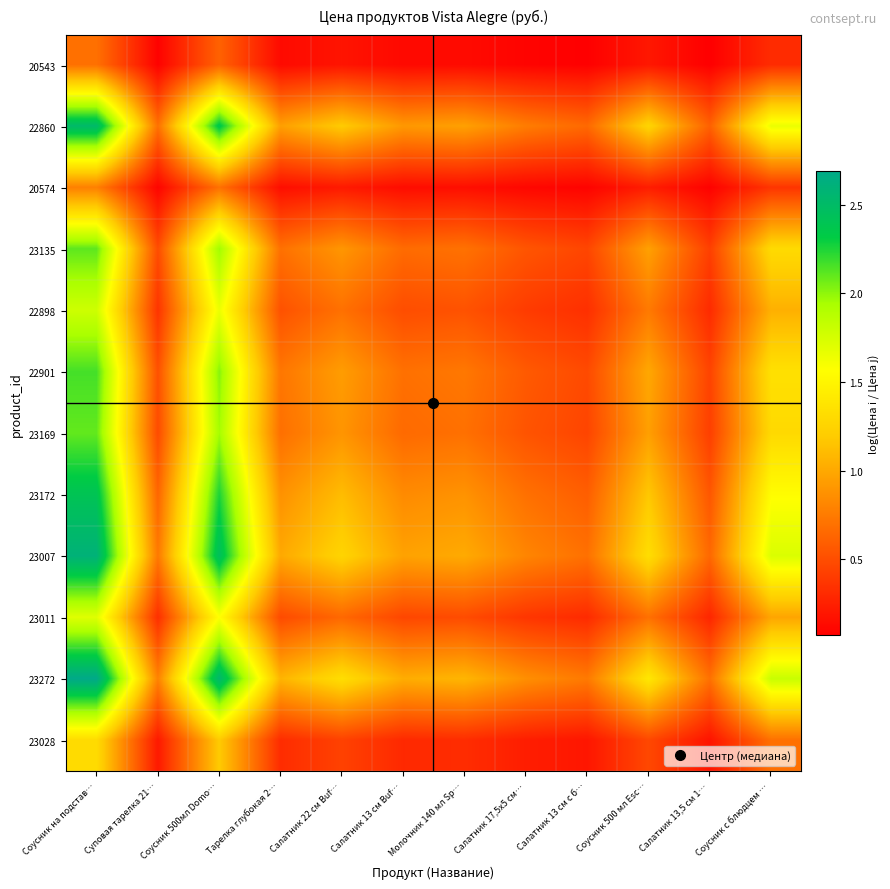

What is the maximum value shown in the chart?

2.7